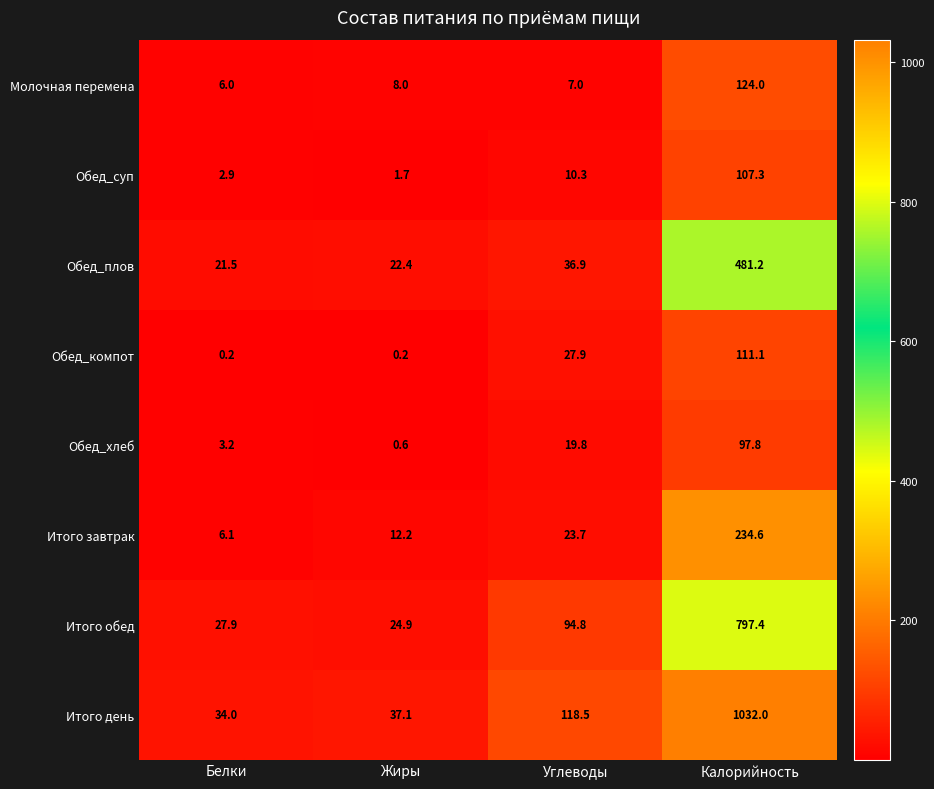

At which category is the sum across all series the highest?

Калорийность